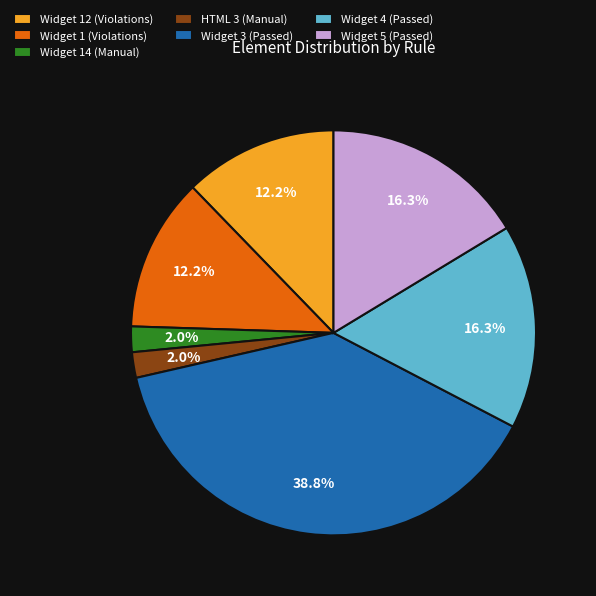

Is the sum of Widget 4 (Passed) and Widget 12 (Violations) greater than half?

No